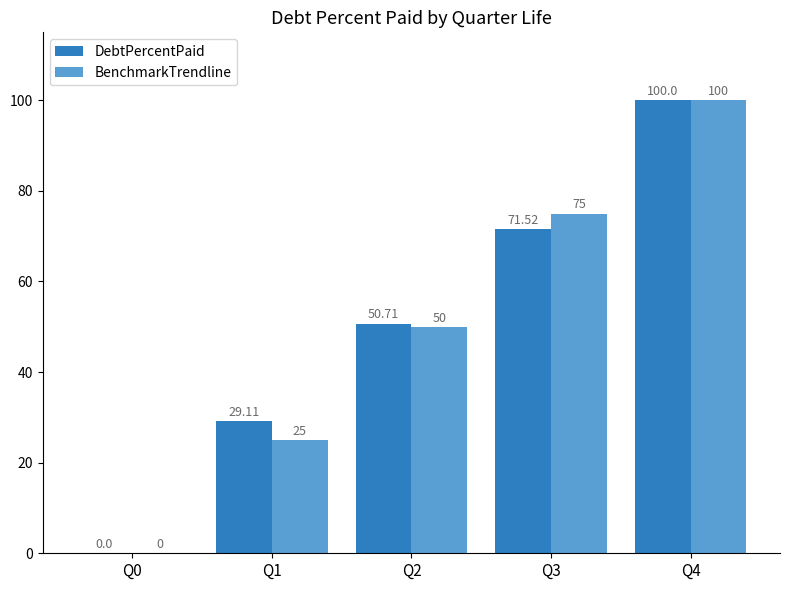

At which category is the sum across all series the highest?

Q4